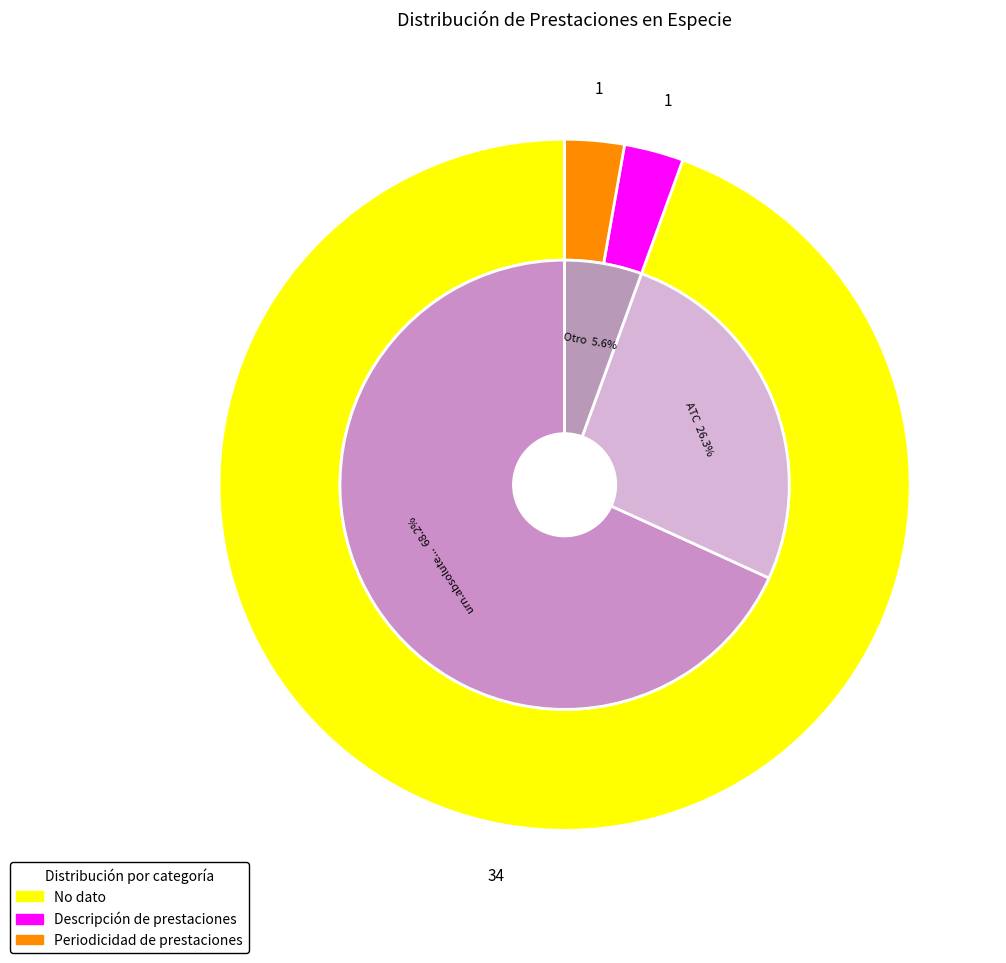

Is it true that No dato is 80% of the pie?

False